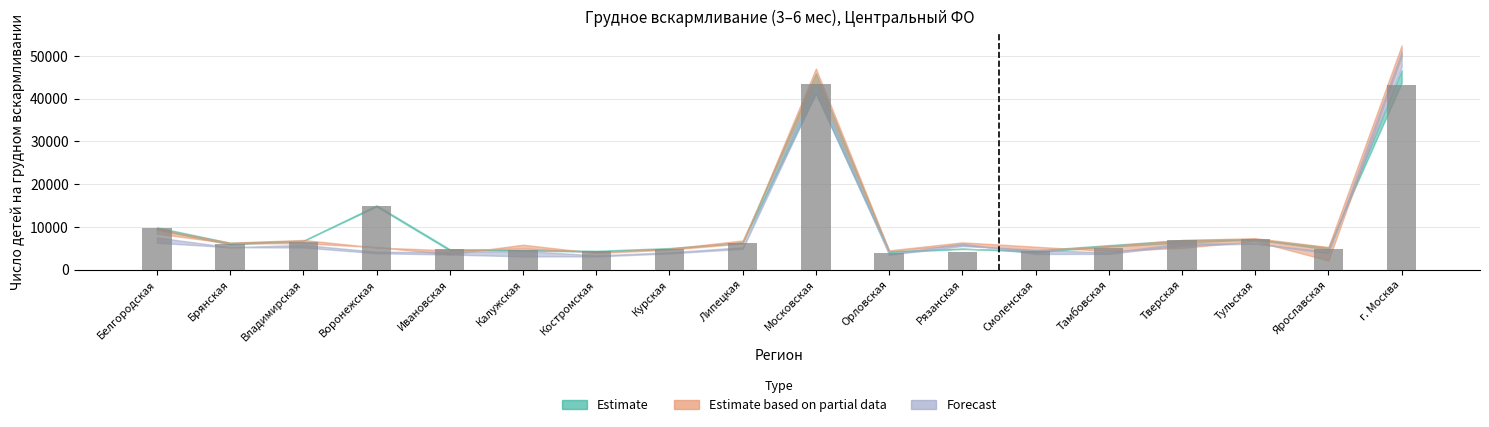

What is the greatest value displayed?

43513